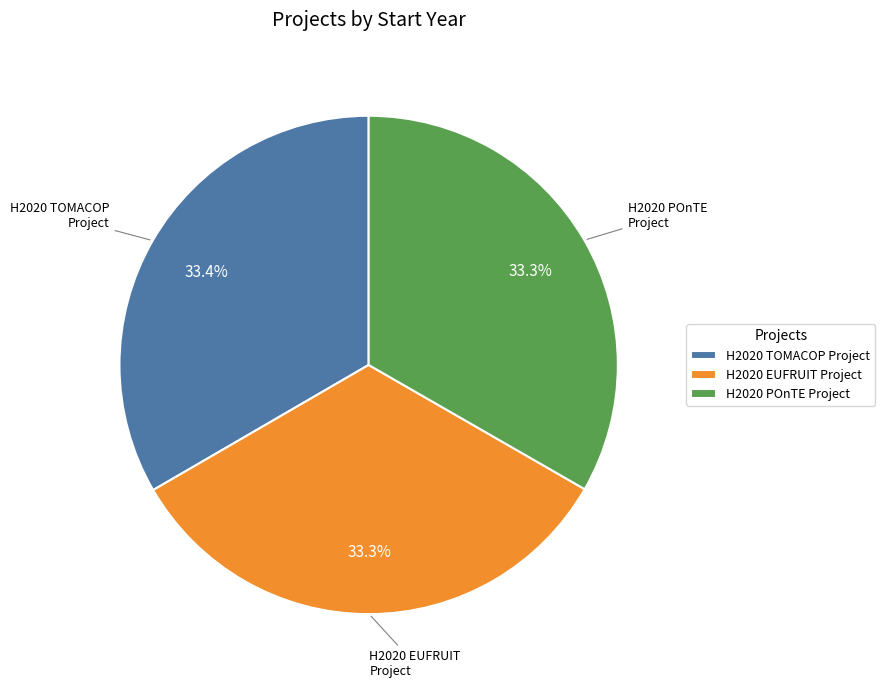

True or false: H2020 POnTE Project accounts for 26% of the total.

False